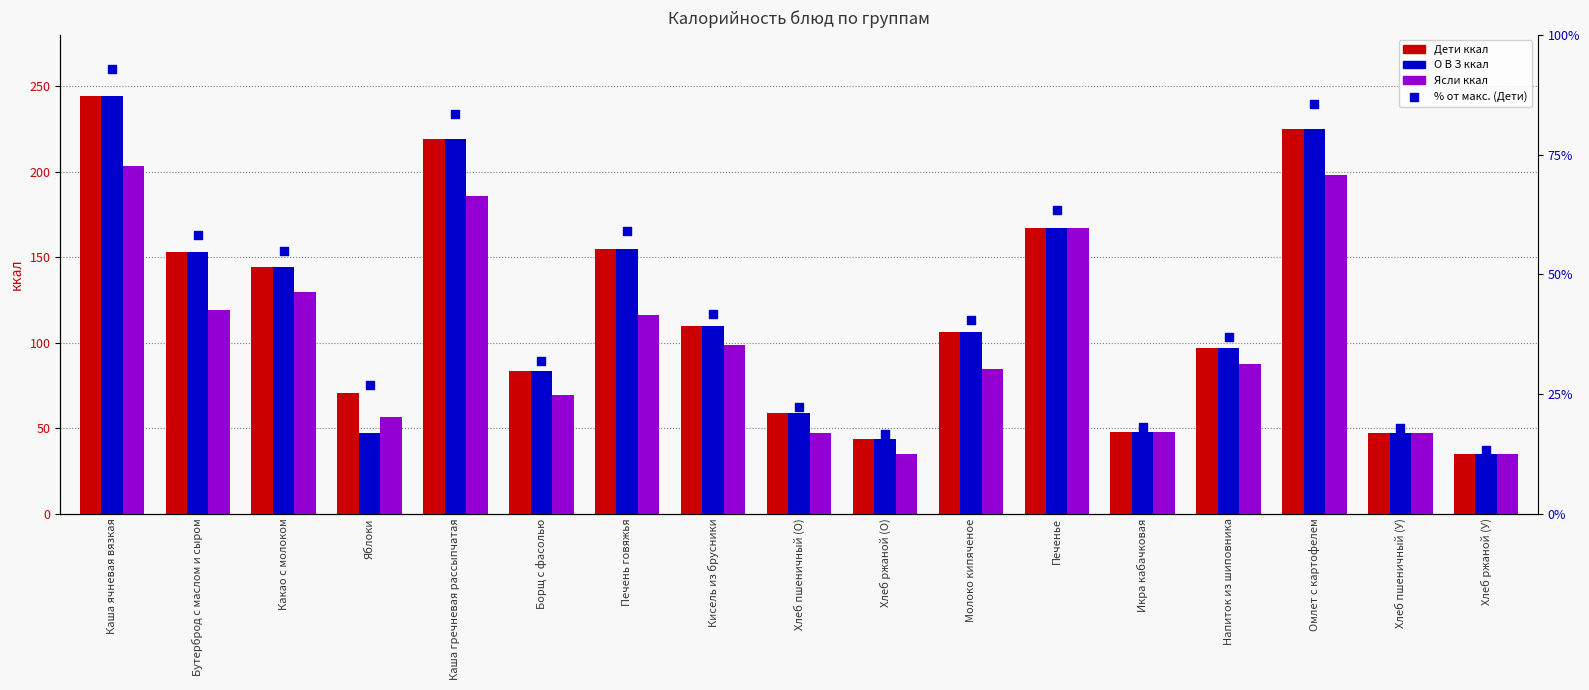

At which category is the sum across all series the highest?

Каша ячневая вязкая